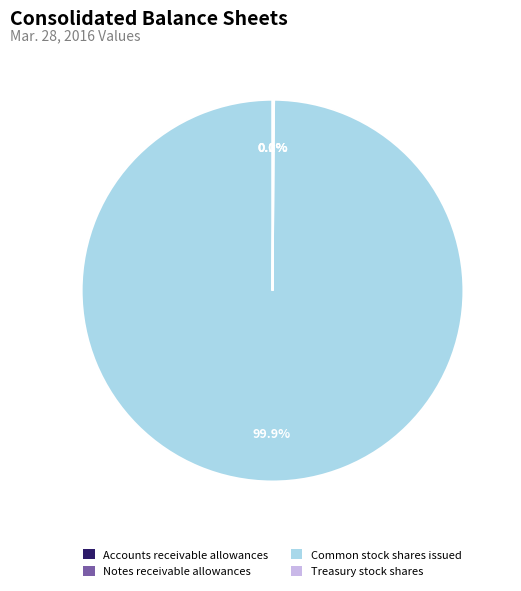

Which category accounts for the majority?

Common stock shares issued